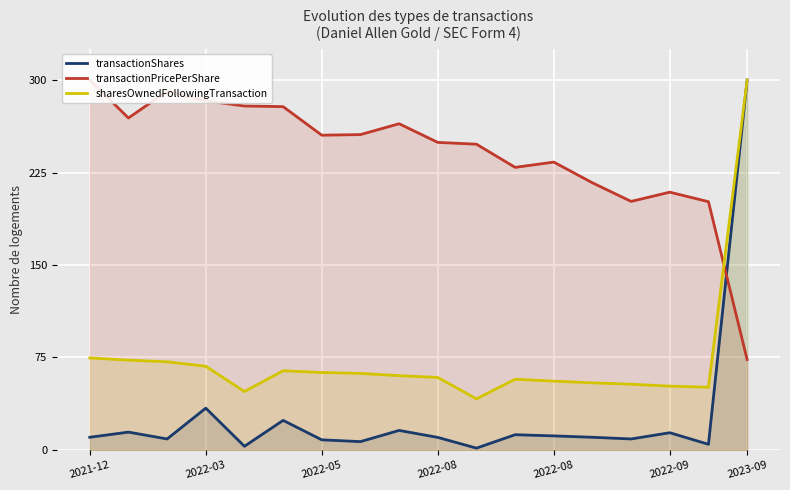

The value of transactionPricePerShare at 10 is 248.0. True or false?

True